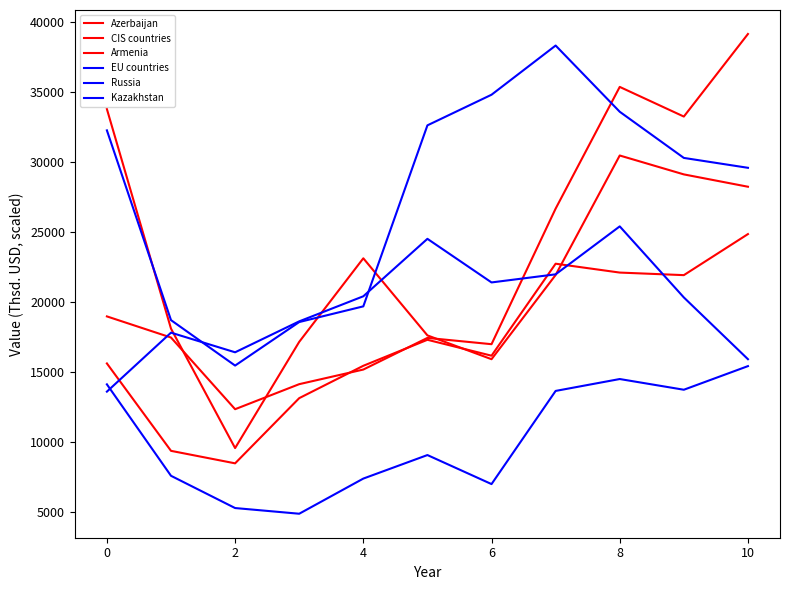

True or false: CIS countries has more than 1 points higher than both neighbors.

True